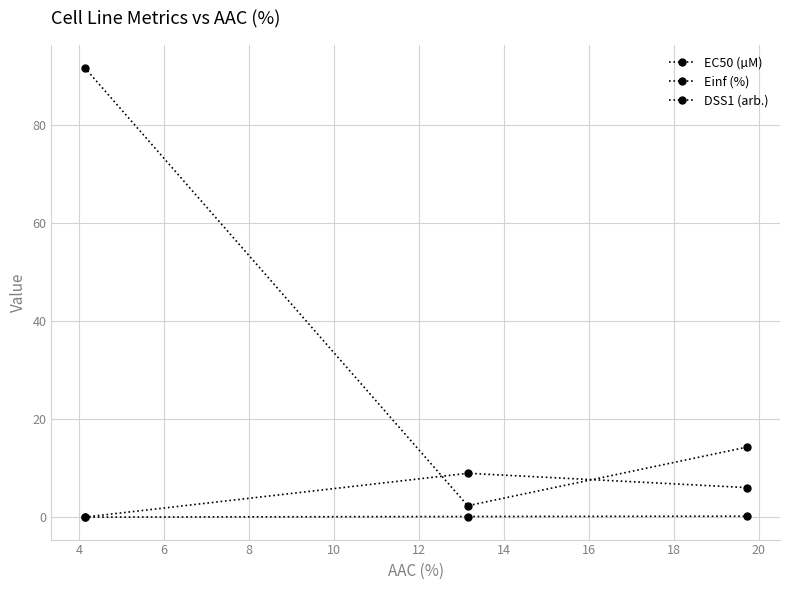

Does the chart have visible grid lines?

Yes